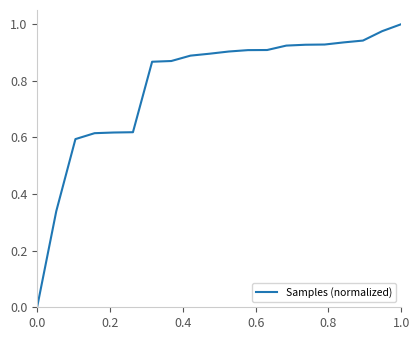

True or false: the data has more than 2 interior local peaks.

False